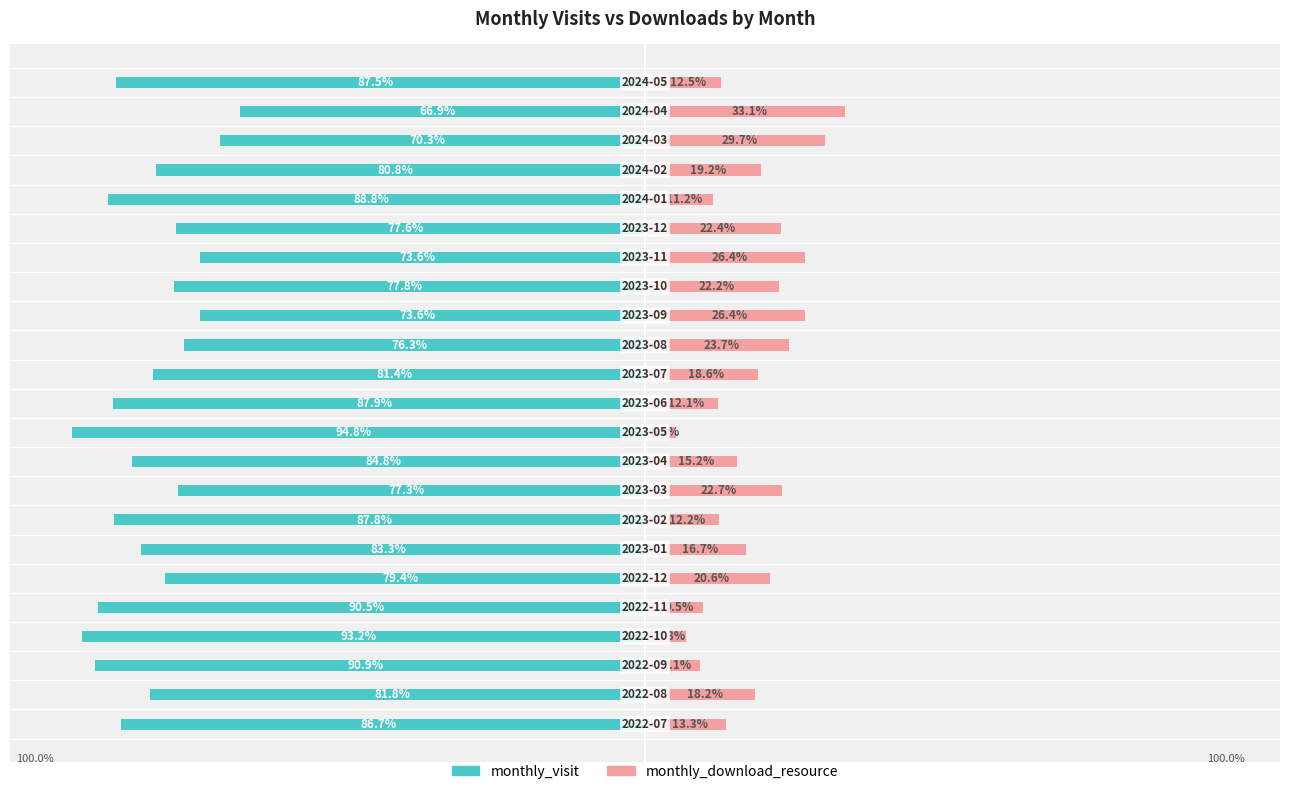

How many values in the monthly_visit series exceed -81?

10